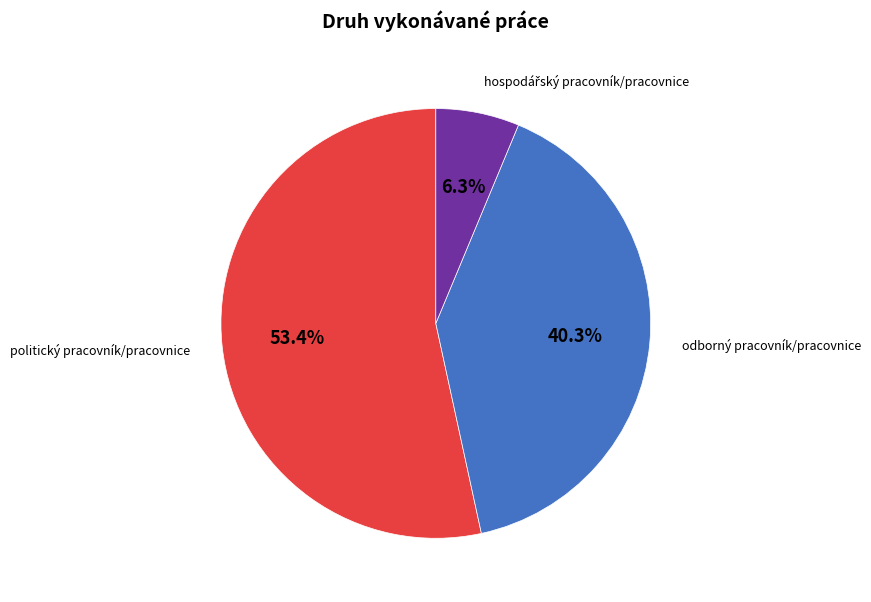

Does any single category account for the majority?

Yes